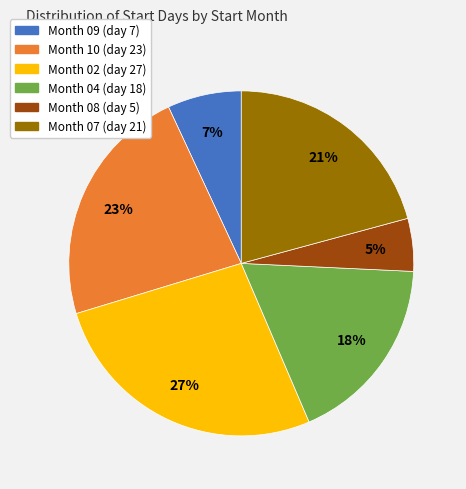

To the nearest percent, what is the average slice percentage?

17%